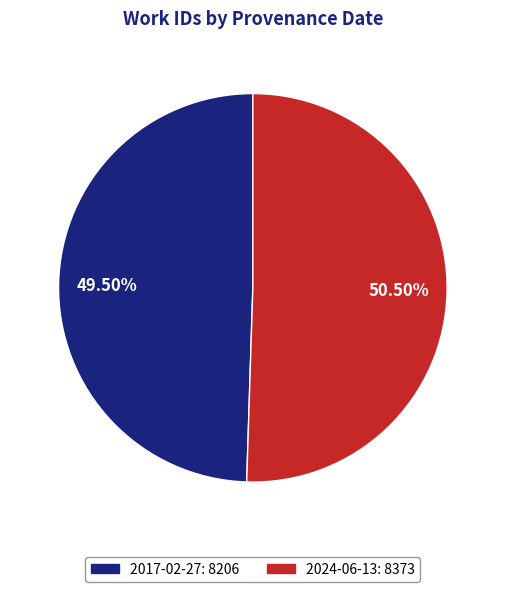

Rank the categories by value from lowest to highest.

2017-02-27, 2024-06-13